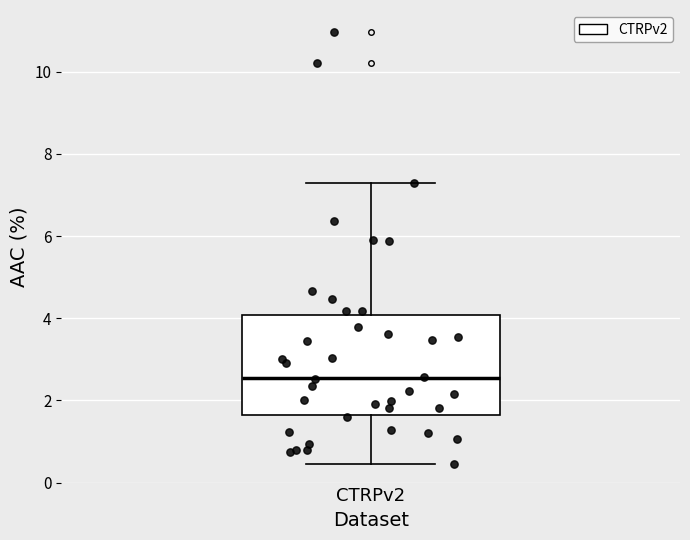

Read this box plot against the y-axis: the position of the median line, the range covered by the box, and the ends of both whiskers. The values are not printed on the chart, so give them approximately, as read against the axis.

median 2.6, box 1.6 to 4.0, whiskers 0.4 to 7.2